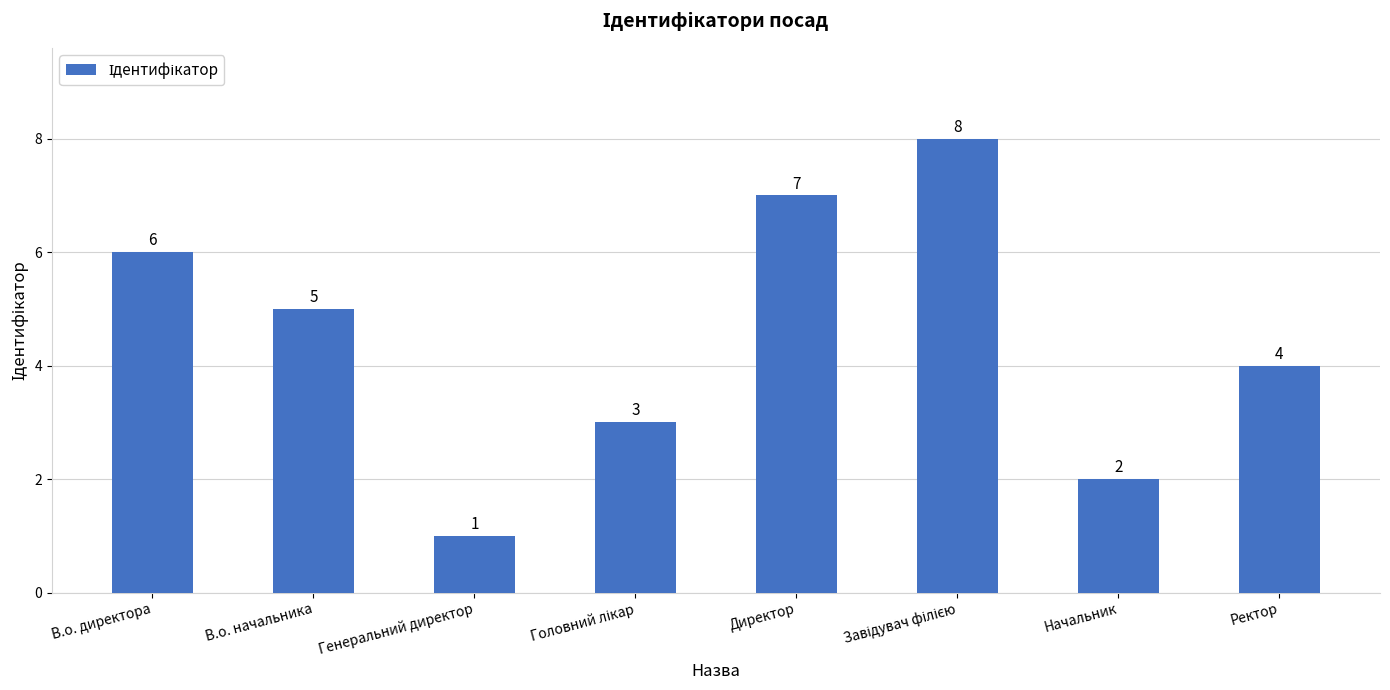

Are the bars grouped side by side (vs. stacked)?

No